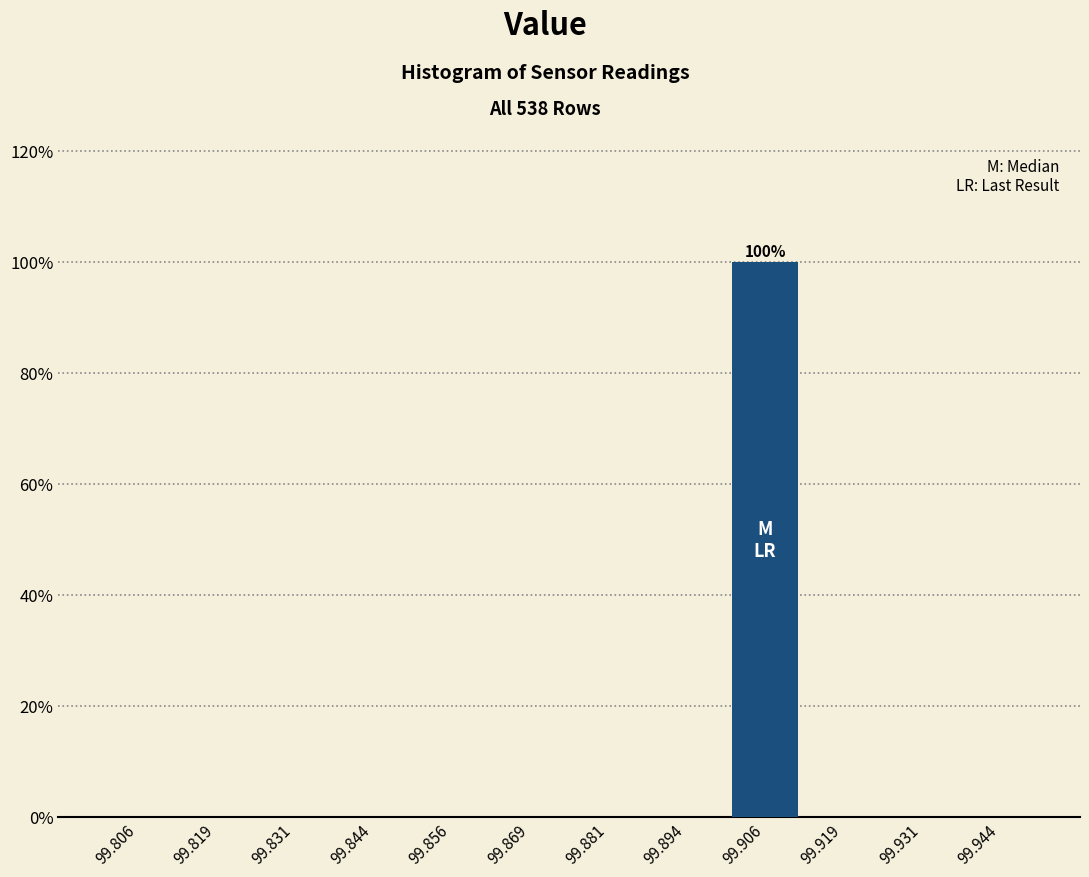

Over which range of the x-axis is the bar tallest?

99.900 to 99.912